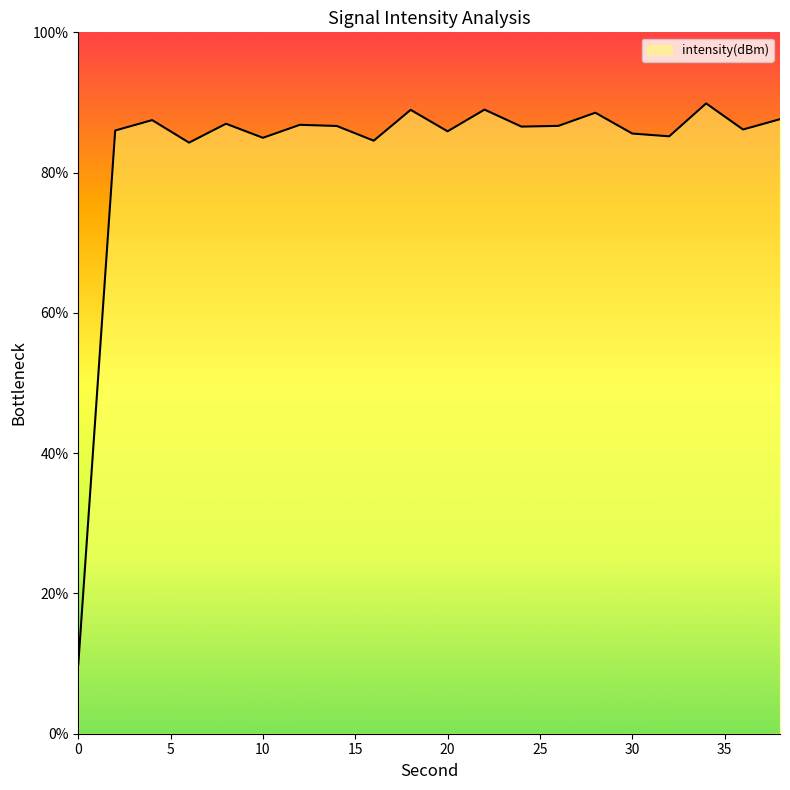

What is the greatest value displayed?

89.9